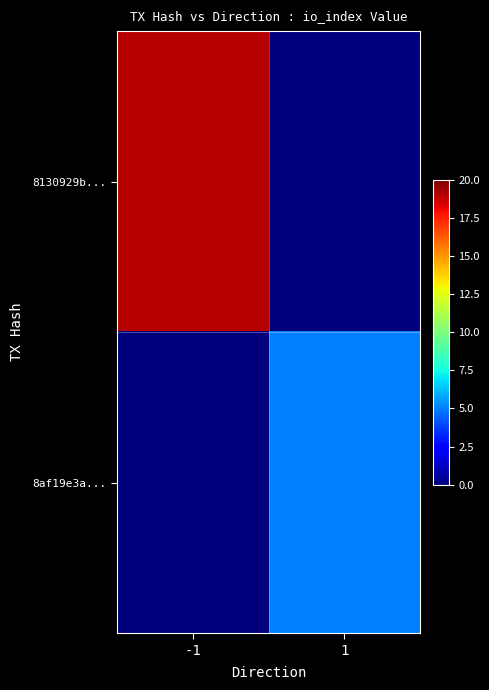

Reading left to right, transcribe all the data shown in this chart.

8130929b...: -1=19	1=0
8af19e3a...: -1=0	1=5